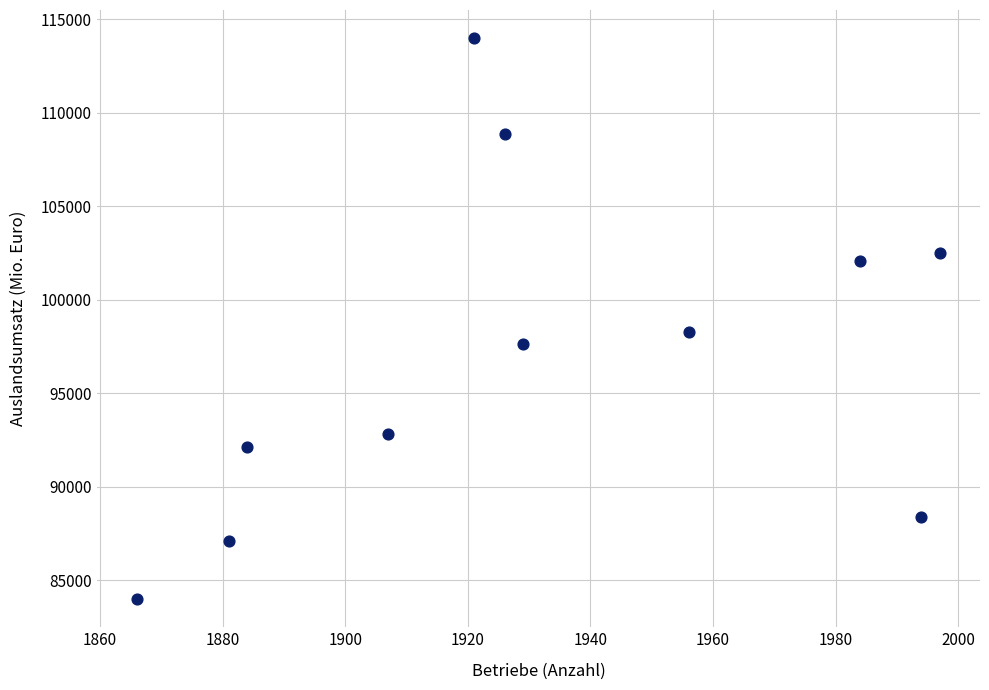

What Y value in the scatter plot is closest to 98995?

98305